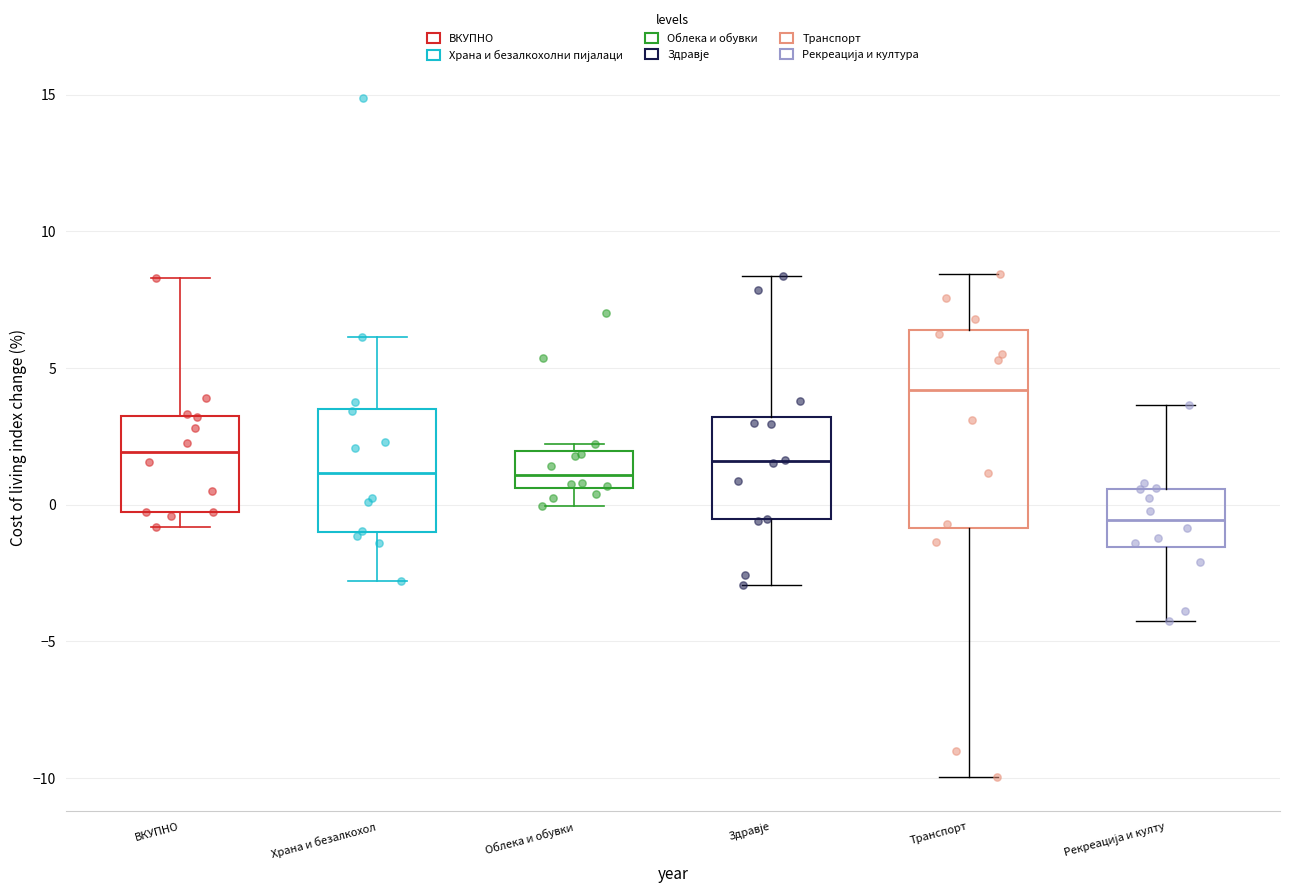

Which box is the tallest, from its lower edge to its upper edge?

Транспорт